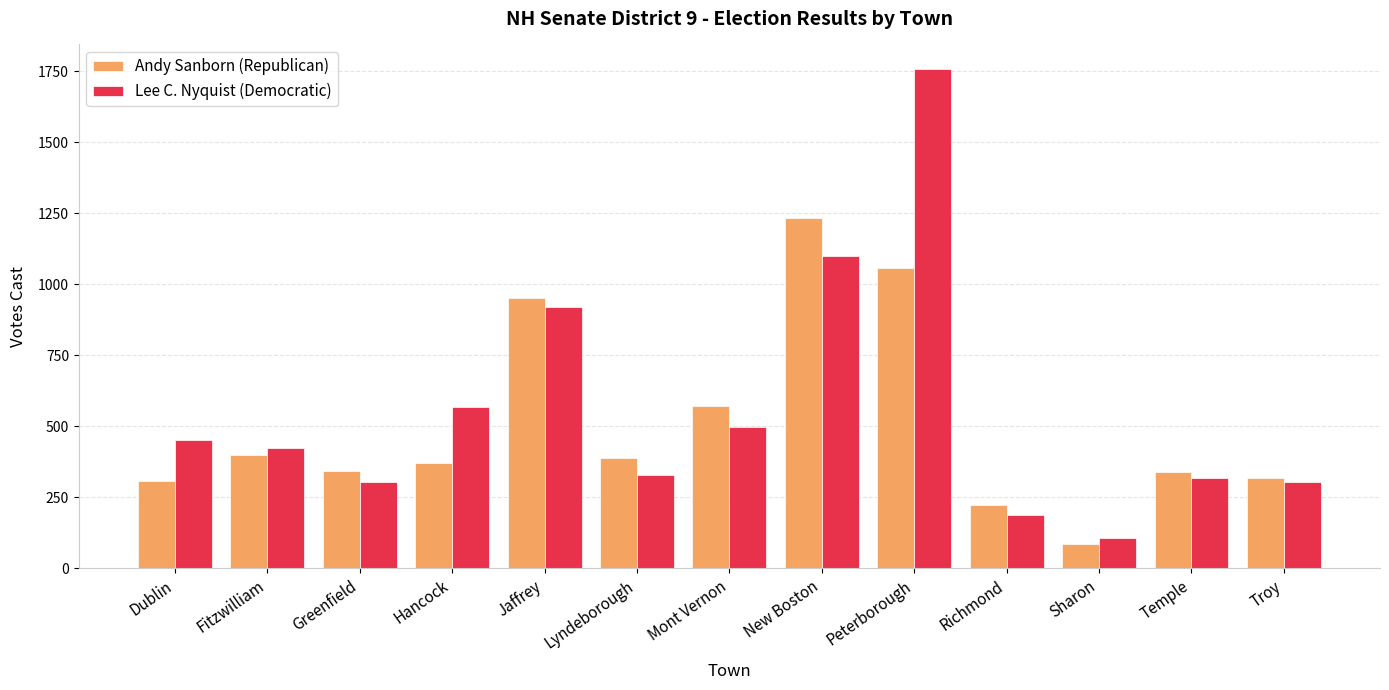

Which series has the largest total across all categories?

Lee C. Nyquist (Democratic)